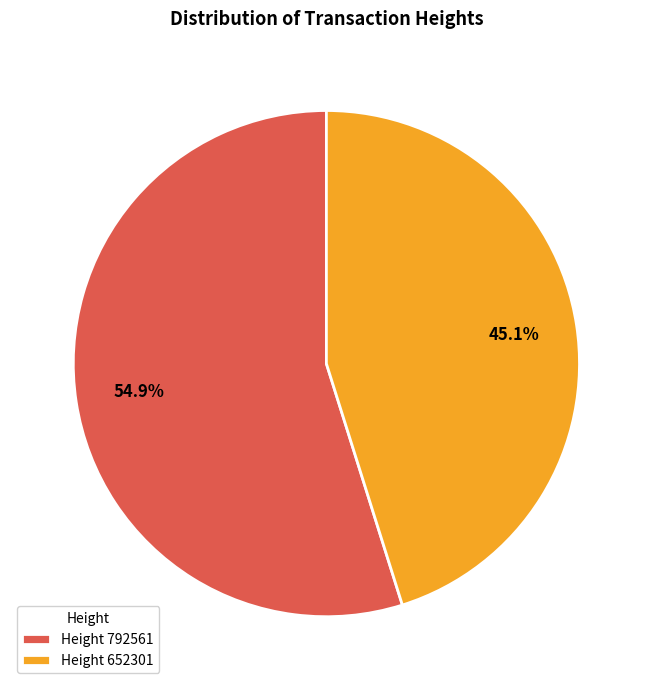

Approximately how many times larger is the value at Height 792561 compared to Height 652301?

1.2